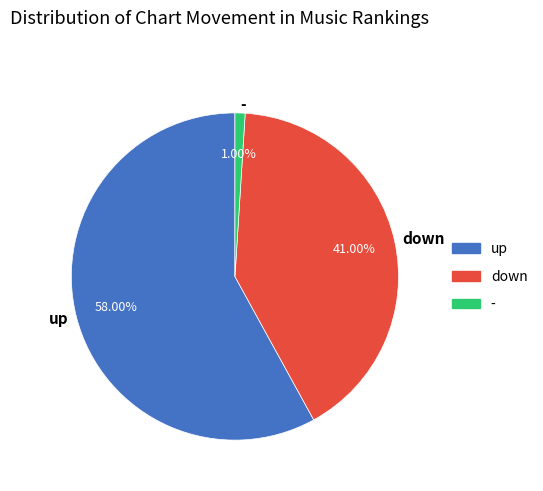

Which slice is the largest?

up